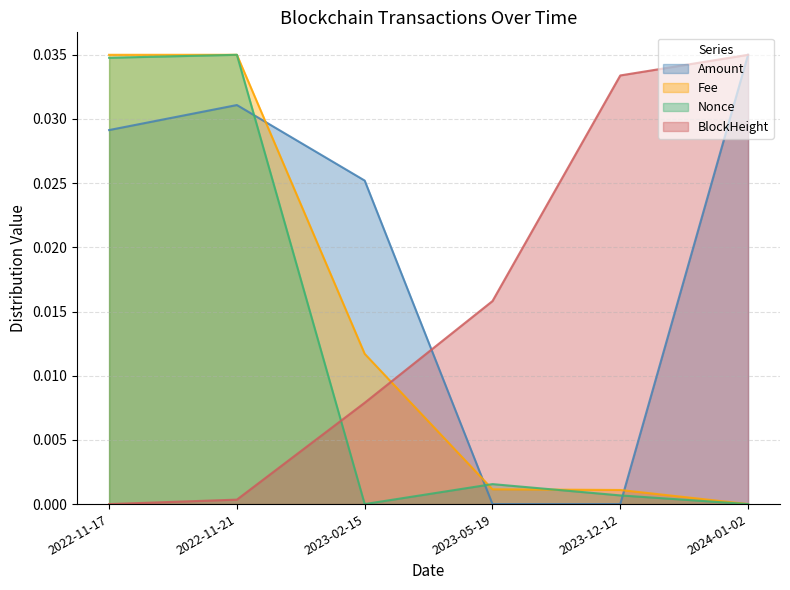

The Fee series shows 0.0 at 2024-01-02. True or false?

False